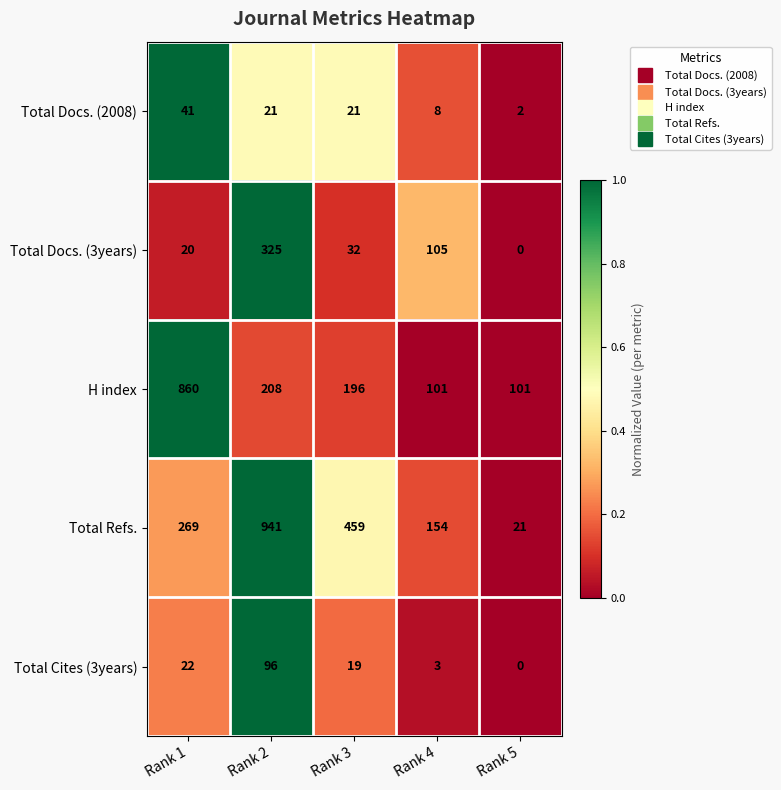

Which series changed the most between Rank 4 and Rank 5?

Total Refs.